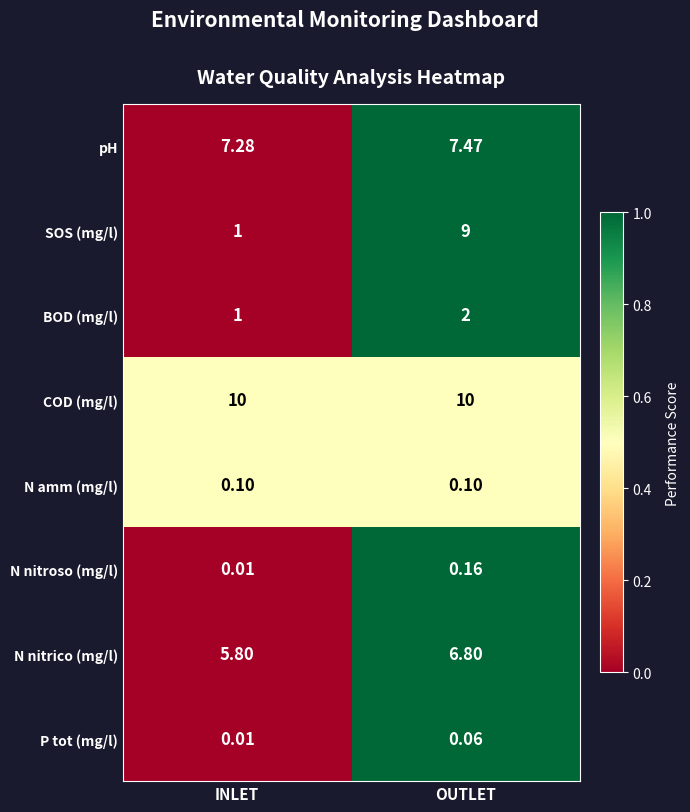

At which category is the sum across all series the highest?

OUTLET